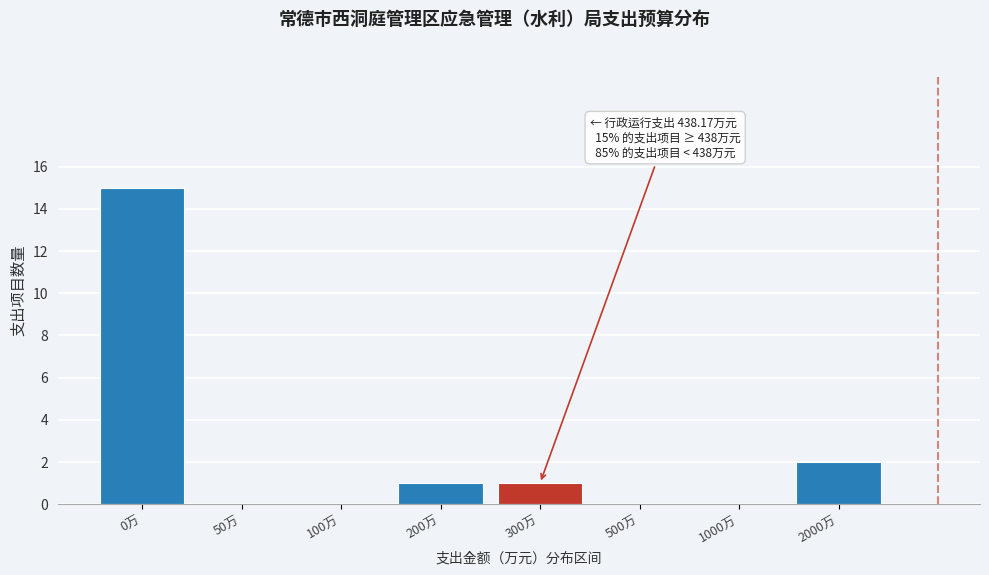

Reading left to right, extract all data points from this chart.

0万=15	50万=0	100万=0	200万=1	300万=1	500万=0	1000万=0	2000万=2